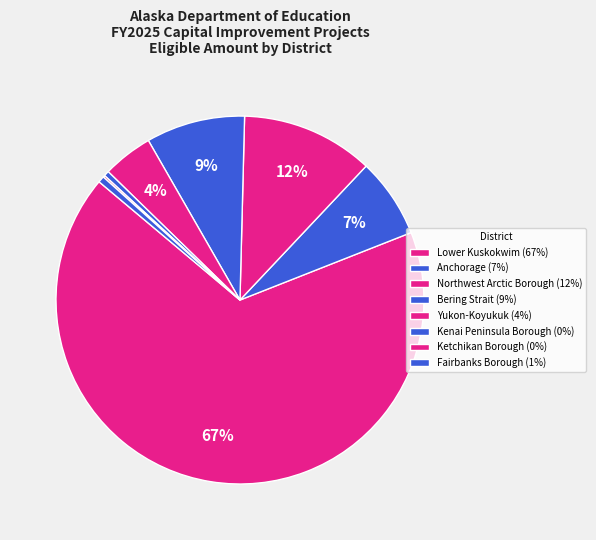

The Kenai Peninsula Borough slice represents 0% of the pie. True or false?

True